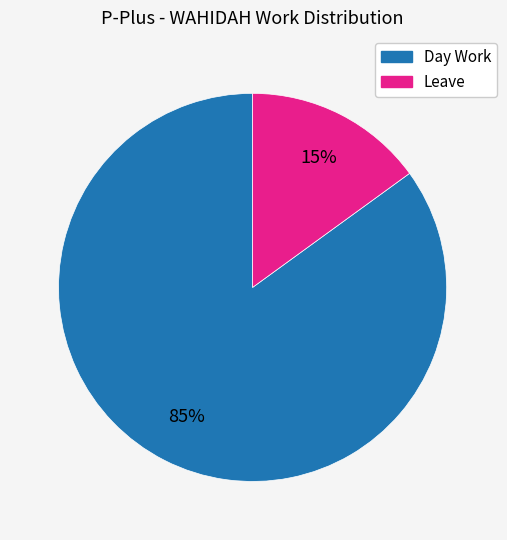

Do Day Work and Leave together represent more than half of the pie?

Yes